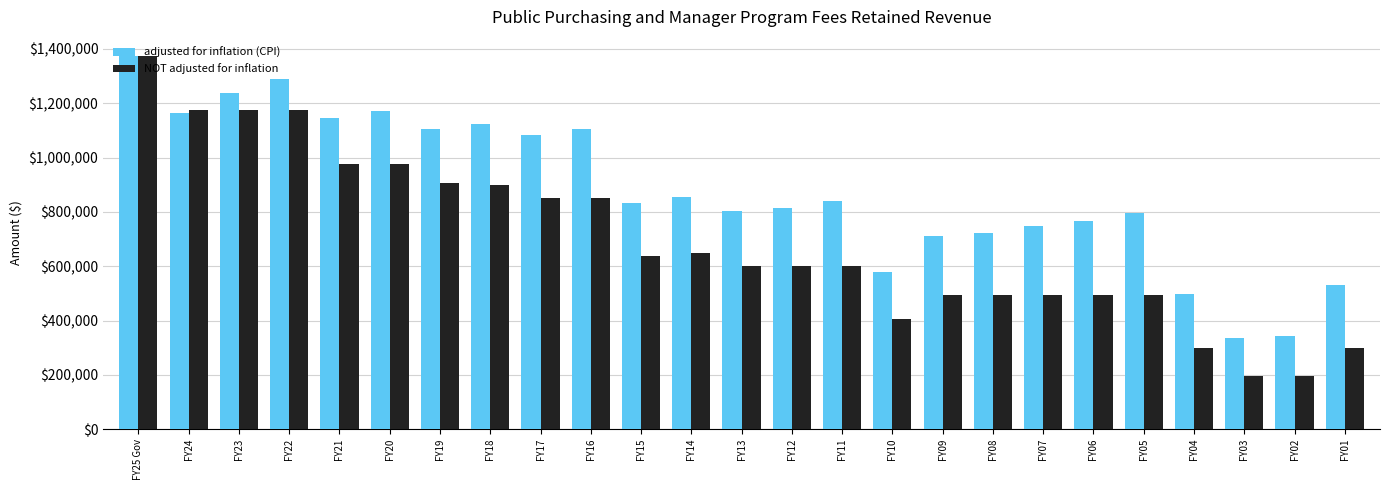

What is the approximate value of adjusted for inflation (CPI) at FY20, to the nearest 100?

1172600